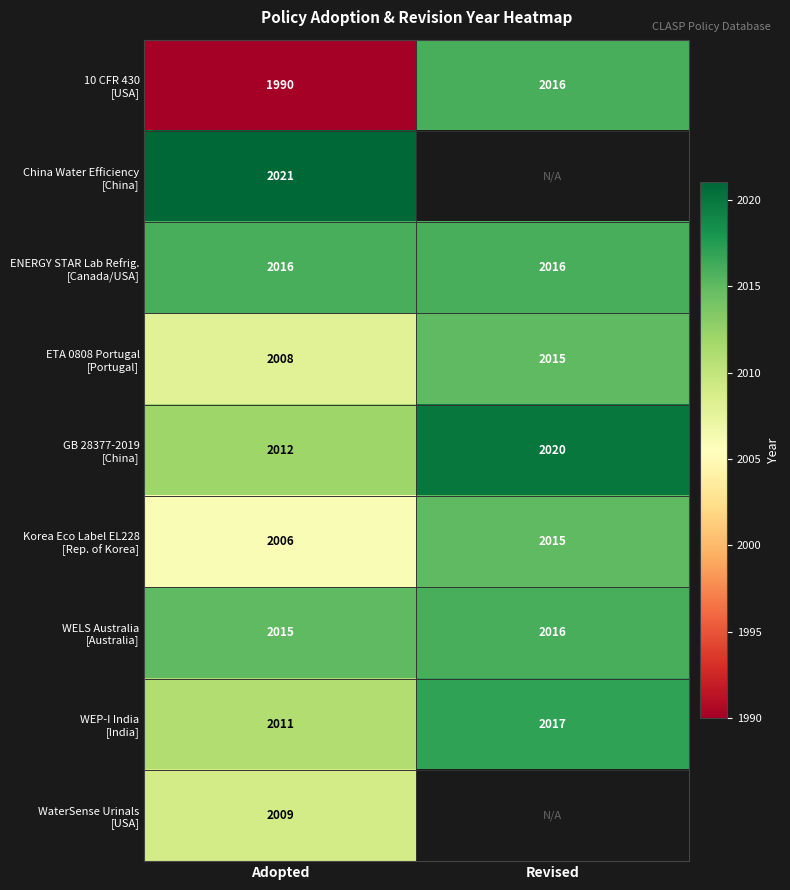

What is the total value across all series at Adopted?

18088